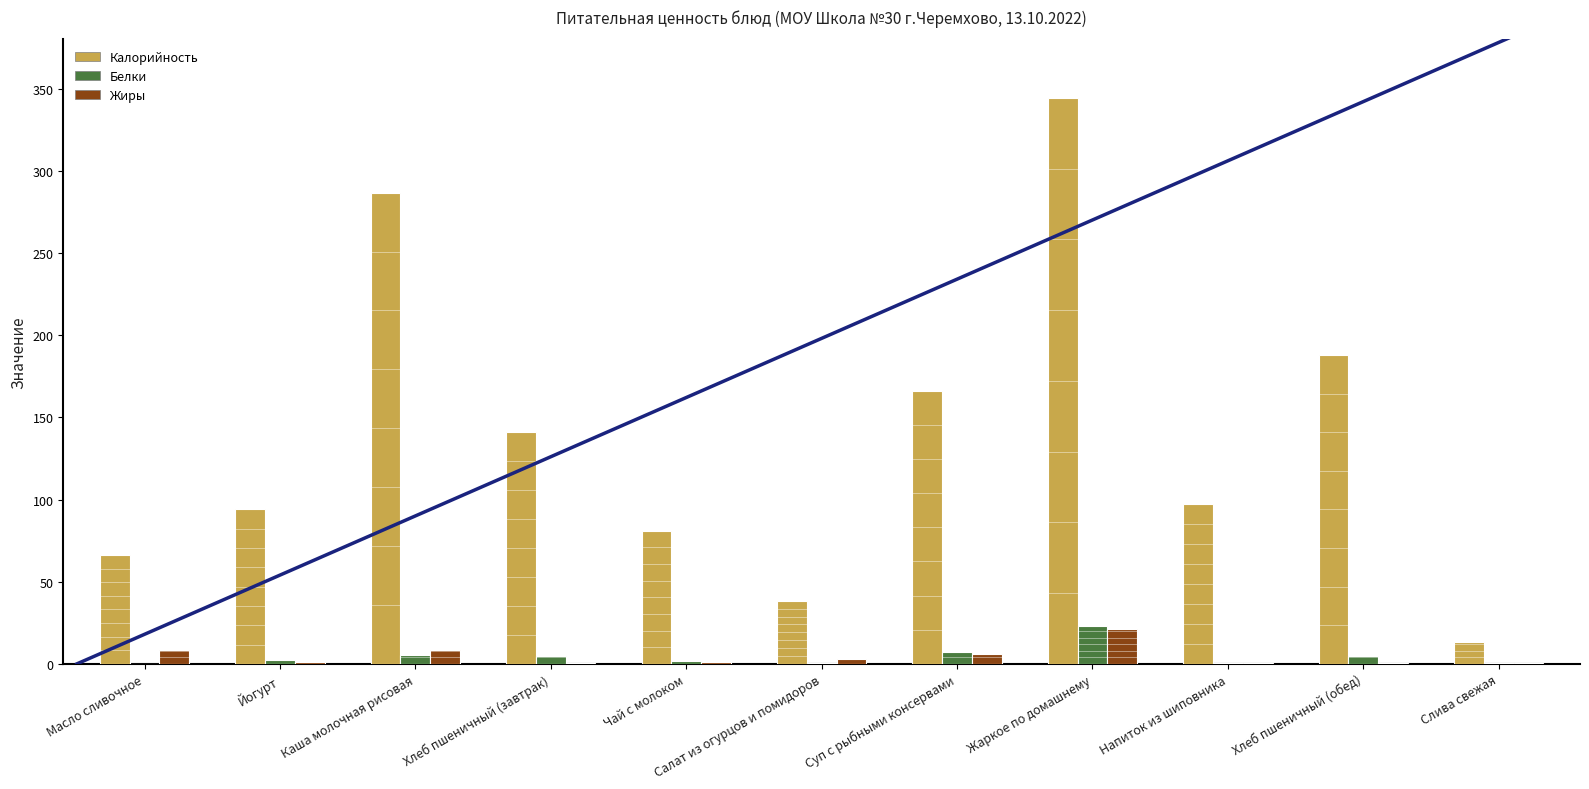

Reading right to left, list all the values displayed in this chart.

Калорийность: Слива свежая=13.4	Хлеб пшеничный (обед)=188.0	Напиток из шиповника=97.0	Жаркое по домашнему=344.5	Суп с рыбными консервами=166.2	Салат из огурцов и помидоров=38.4	Чай с молоком=81.0	Хлеб пшеничный (завтрак)=141.0	Каша молочная рисовая=286.8	Йогурт=94.0	Масло сливочное=66.2
Белки: Слива свежая=0.4	Хлеб пшеничный (обед)=4.6	Напиток из шиповника=0.7	Жаркое по домашнему=23.3	Суп с рыбными консервами=7.4	Салат из огурцов и помидоров=0.5	Чай с молоком=1.5	Хлеб пшеничный (завтрак)=4.6	Каша молочная рисовая=5.5	Йогурт=2.5	Масло сливочное=0.1
Жиры: Слива свежая=0.4	Хлеб пшеничный (обед)=0.5	Напиток из шиповника=0.3	Жаркое по домашнему=21.0	Суп с рыбными консервами=5.8	Салат из огурцов и помидоров=3.1	Чай с молоком=1.3	Хлеб пшеничный (завтрак)=0.5	Каша молочная рисовая=8.6	Йогурт=1.2	Масло сливочное=8.3